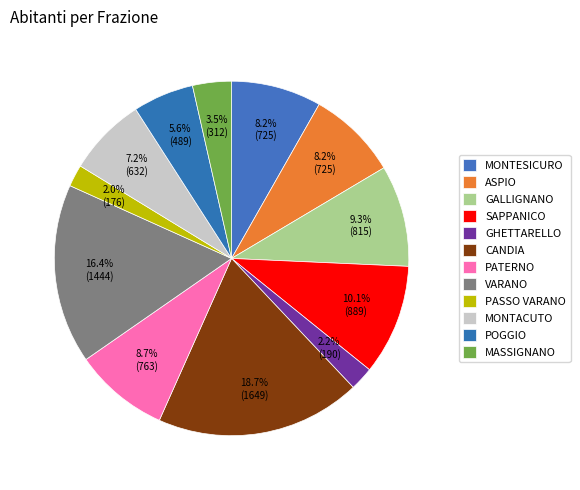

What portion of the pie excludes POGGIO?

94.4%